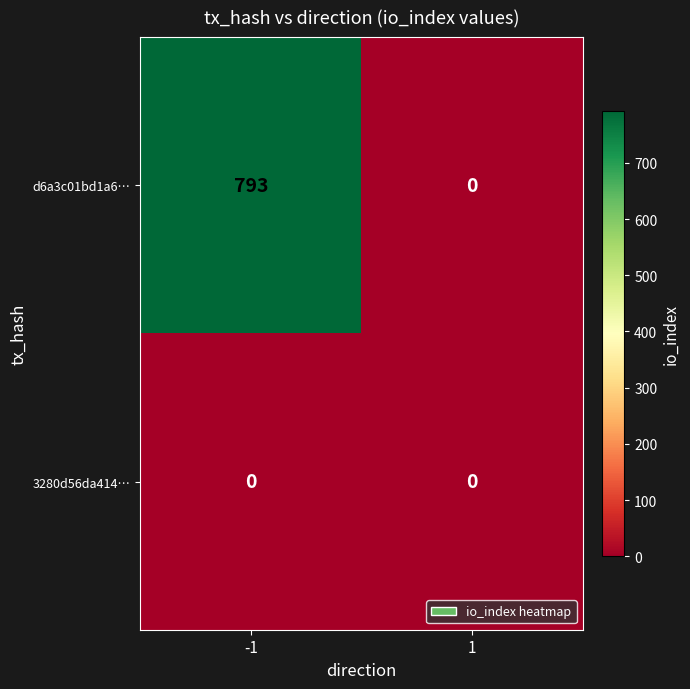

What is the difference between the highest and lowest values at -1?

793